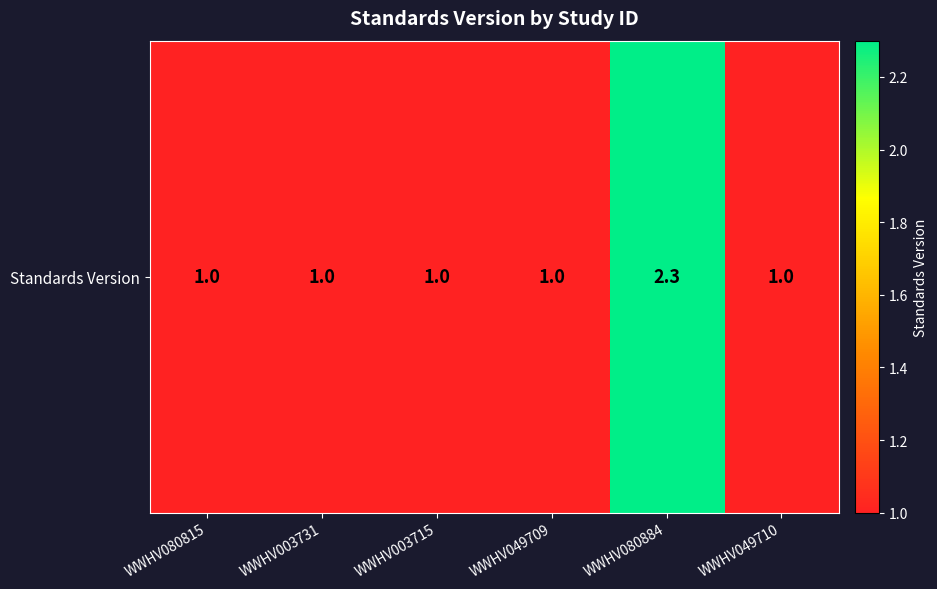

Approximately how many times larger is the value at WWHV049709 compared to WWHV049710?

1.0